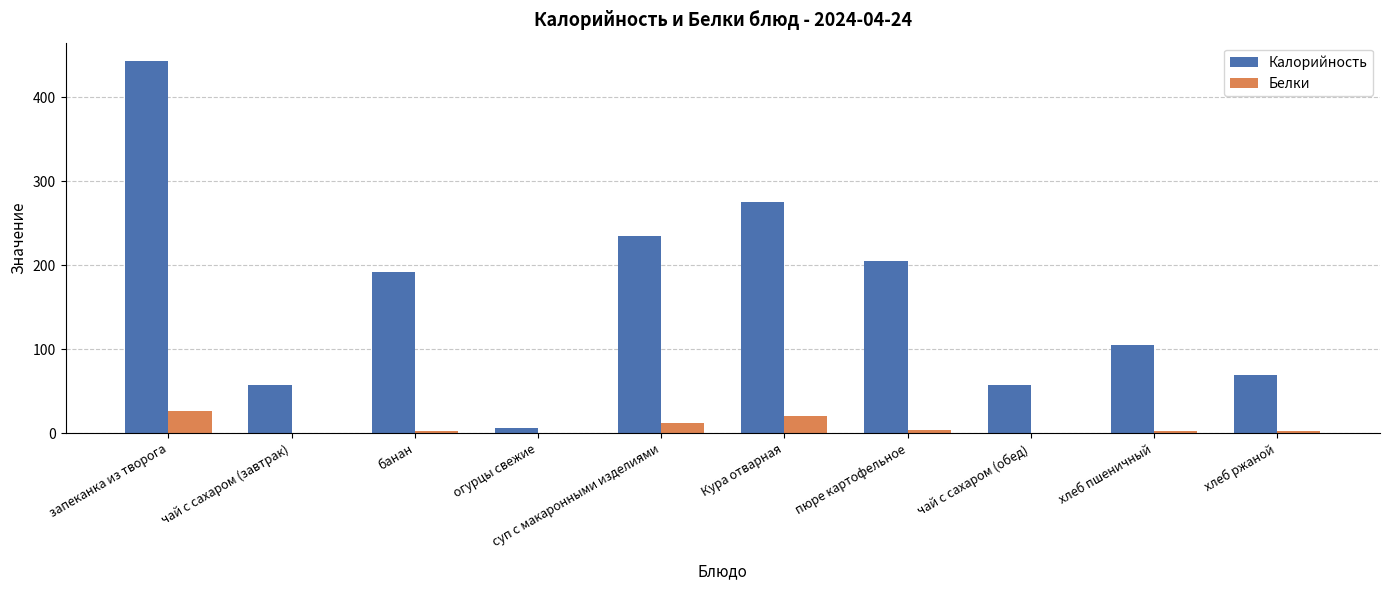

How many series are shown in this chart?

2